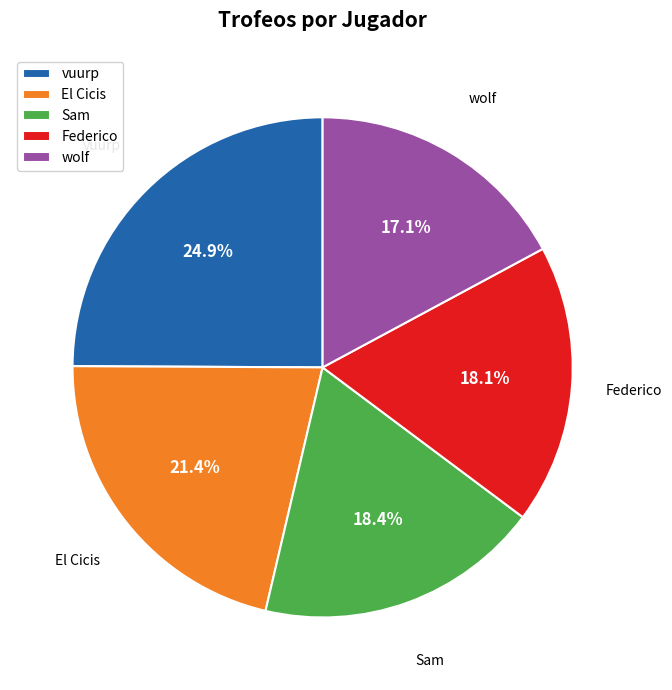

What percentage is NOT represented by Sam?

81.6%